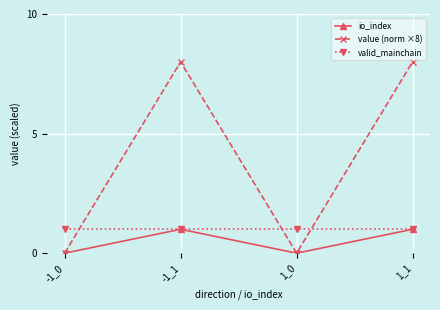

True or false: value (norm ×8) and valid_mainchain cross at least once.

True